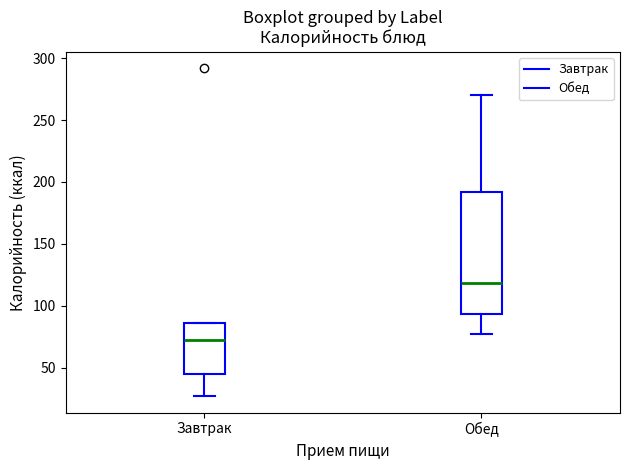

Reading left to right, transcribe this box plot: for each box, give where its median line is, the range the box spans, and where its two whiskers end, as read against the y-axis. The values are not printed on the chart, so give them approximately, as read against the axis.

Завтрак: median 70, box 45 to 85, whiskers 25 to 85
Обед: median 120, box 95 to 190, whiskers 75 to 270